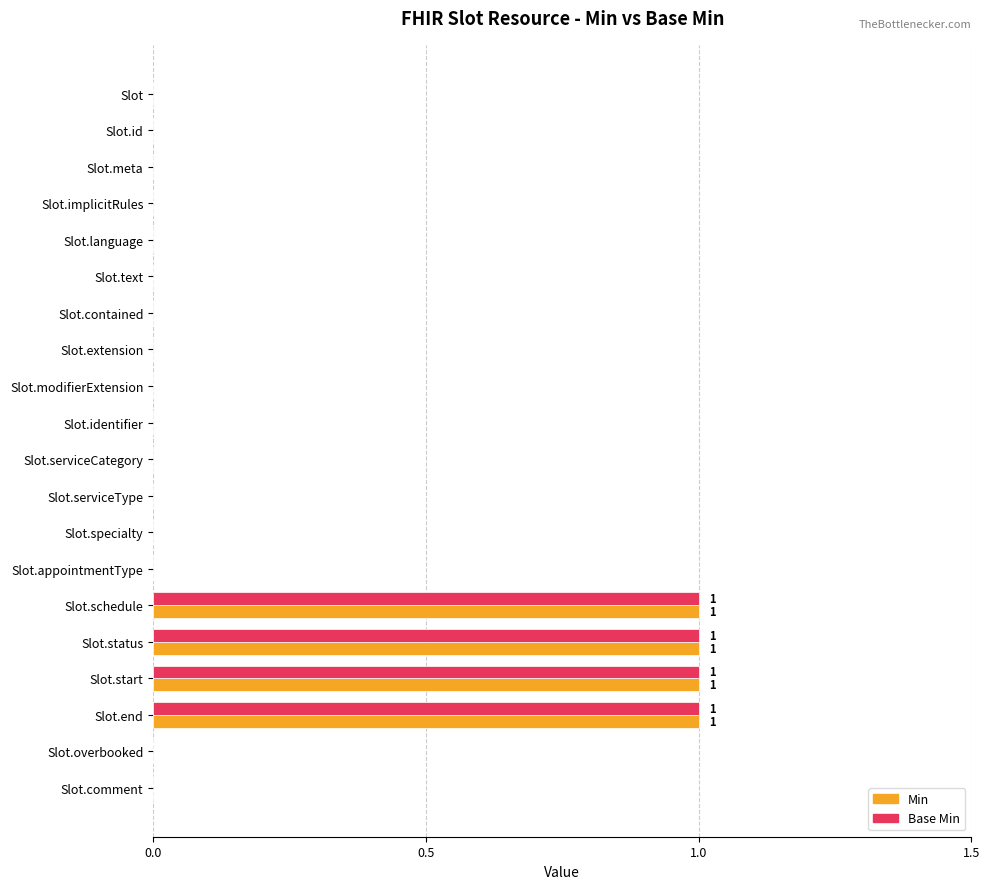

Is the value of Min at Slot.start greater than the value of Base Min at Slot.comment?

Yes